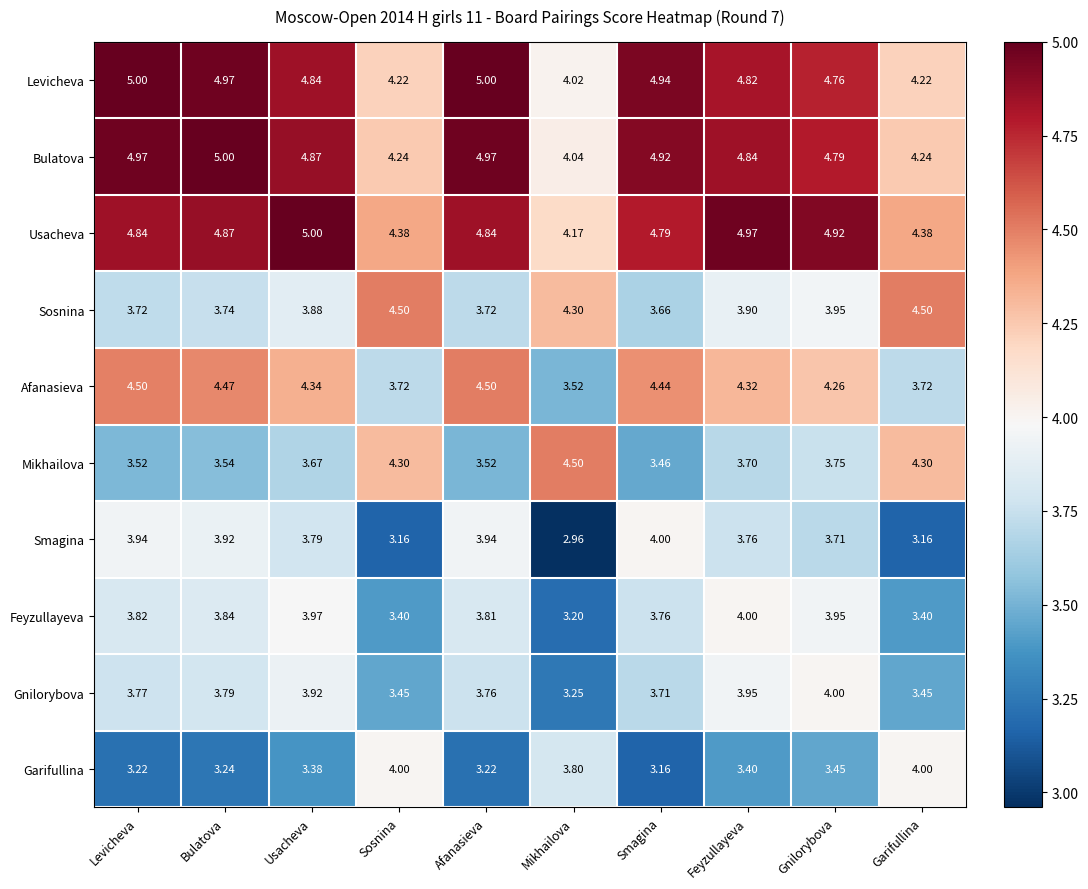

At which category does the chart reach its minimum across all series?

Mikhailova